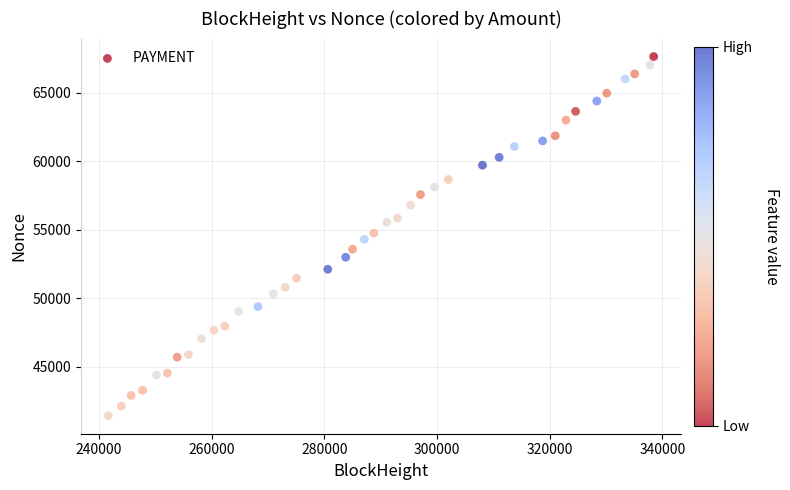

What is the range of X values (max minus min)?

96796